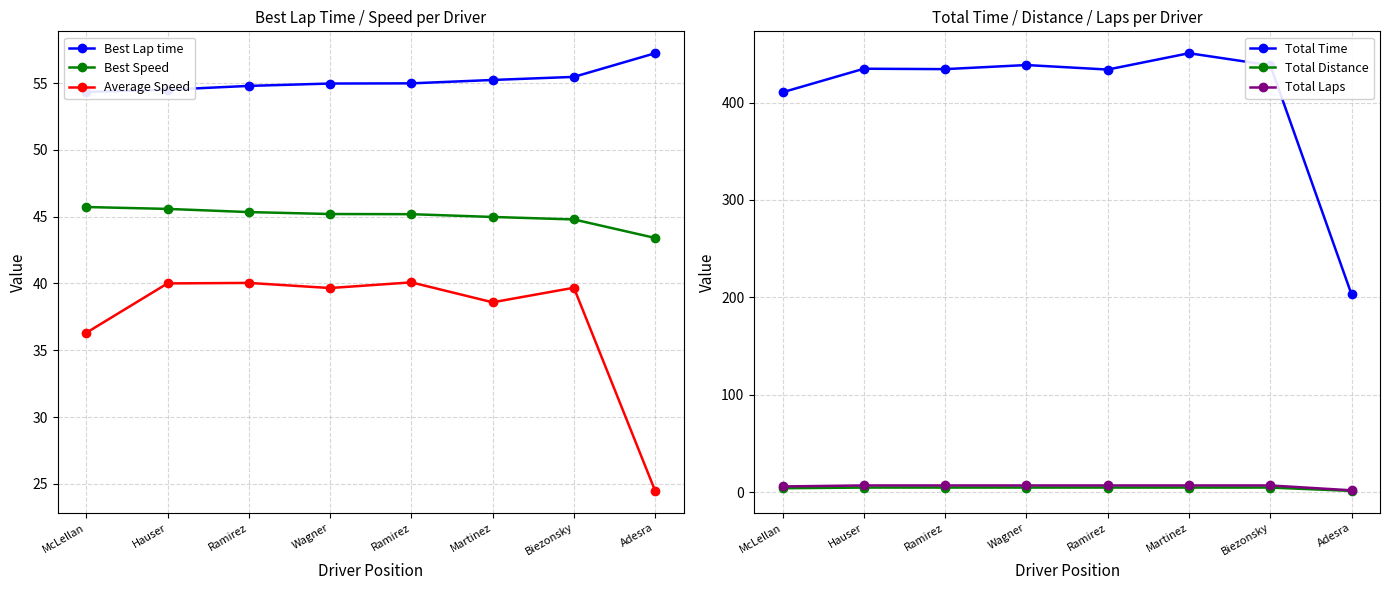

Is it true that Best Speed equals 77.8 at Ramirez?

False